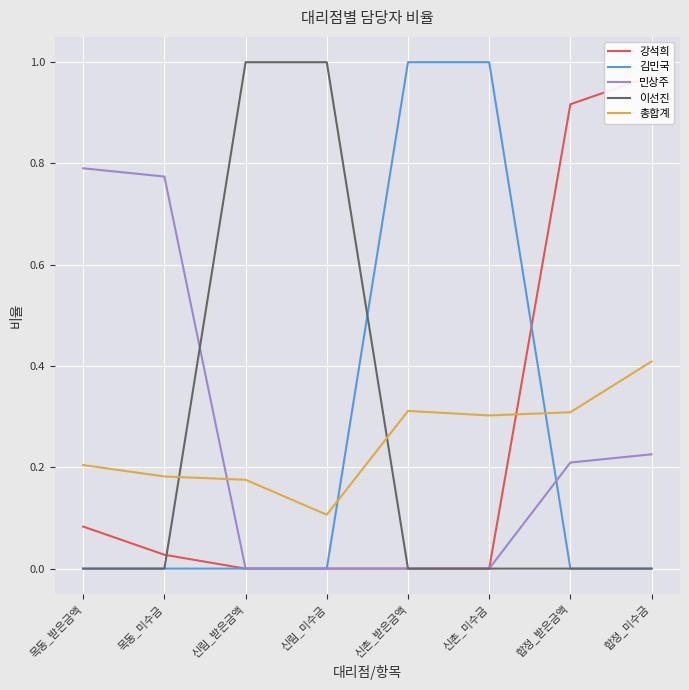

Where is the first local maximum for 총합계?

신촌_받은금액